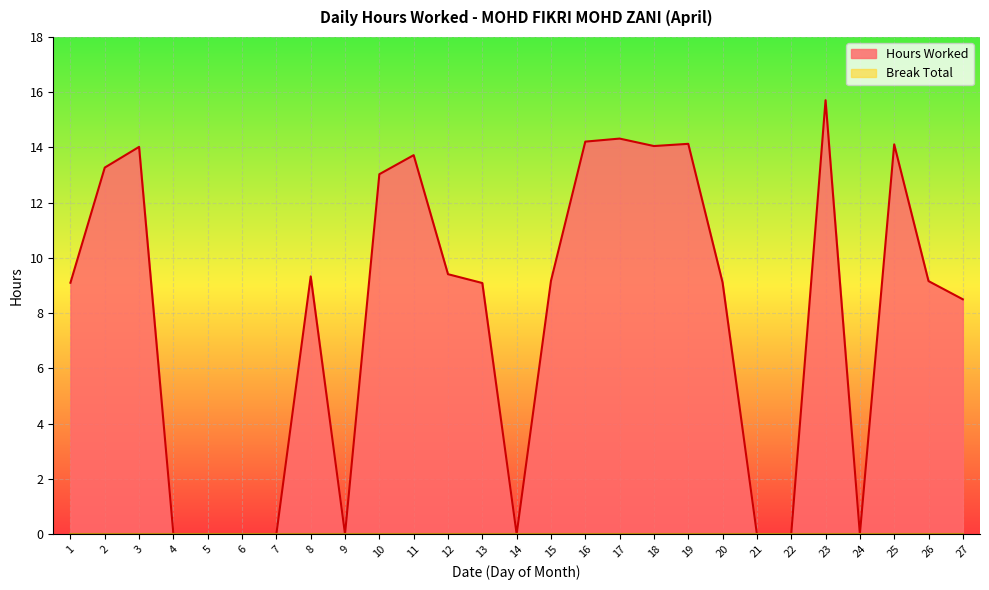

How many positive values are there?

18